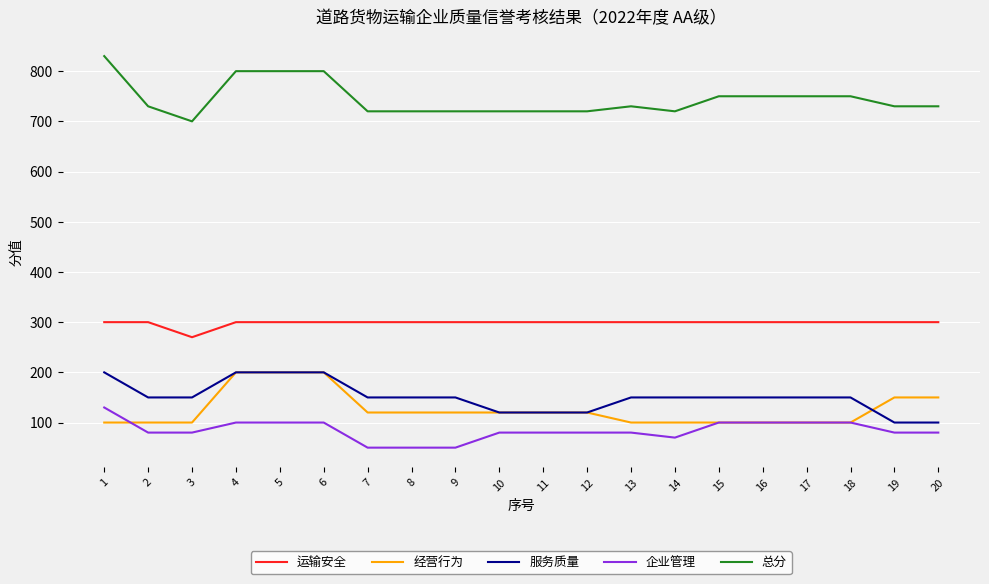

Between 5 and 17, which series saw the biggest shift?

经营行为